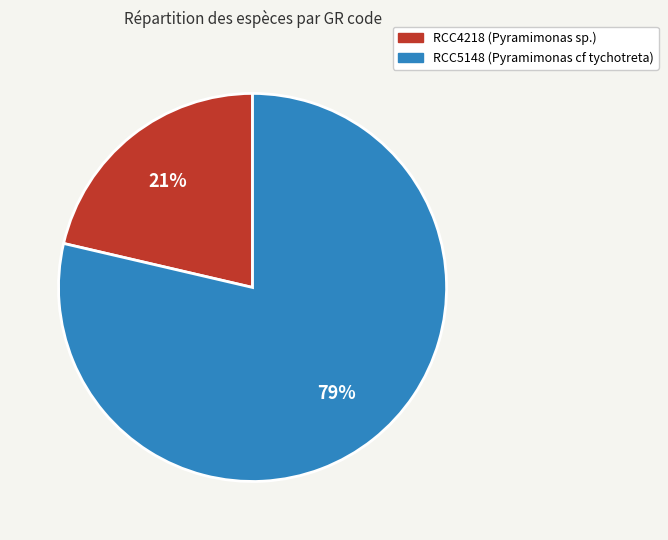

How many slices are in this pie chart?

2